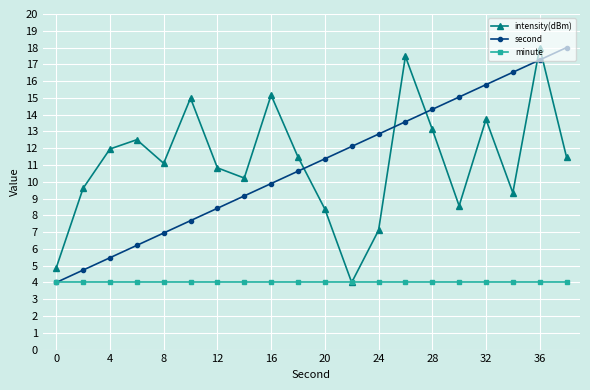

True or false: second has more than 0 interior local peaks.

False